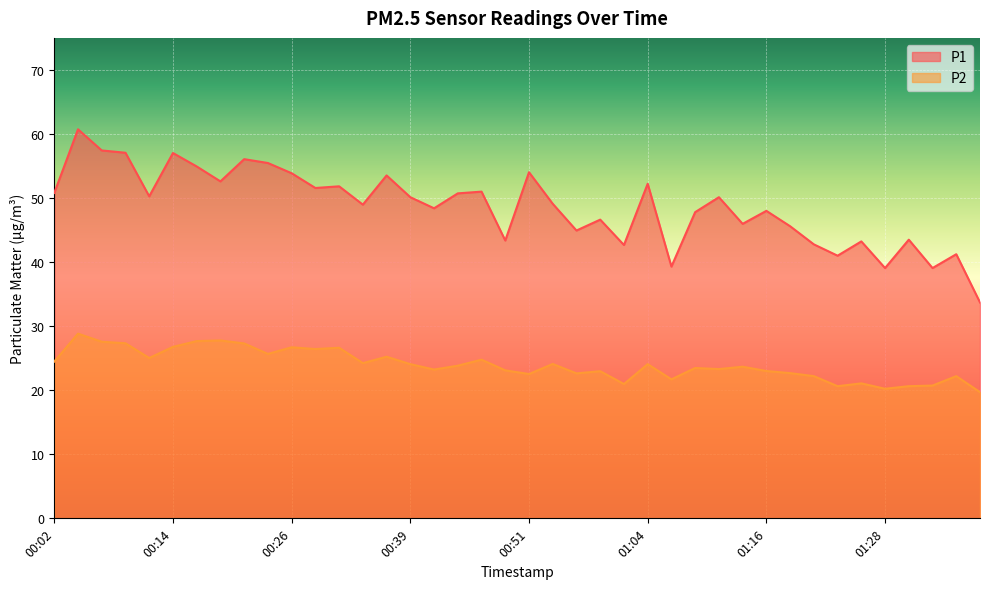

True or false: P2 has a value of 10.8 at 00:54.

False